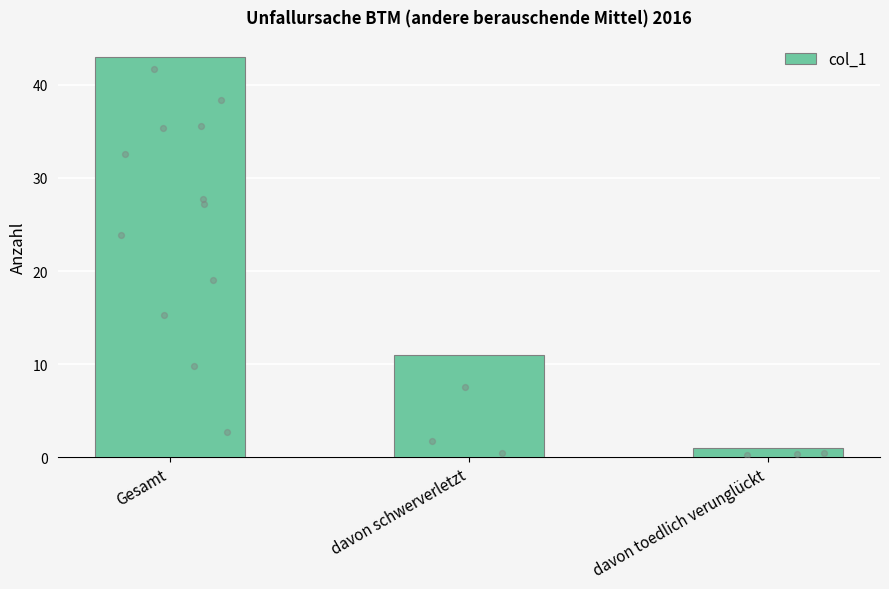

What is the change in value from davon schwerverletzt to davon toedlich verunglückt?

-10